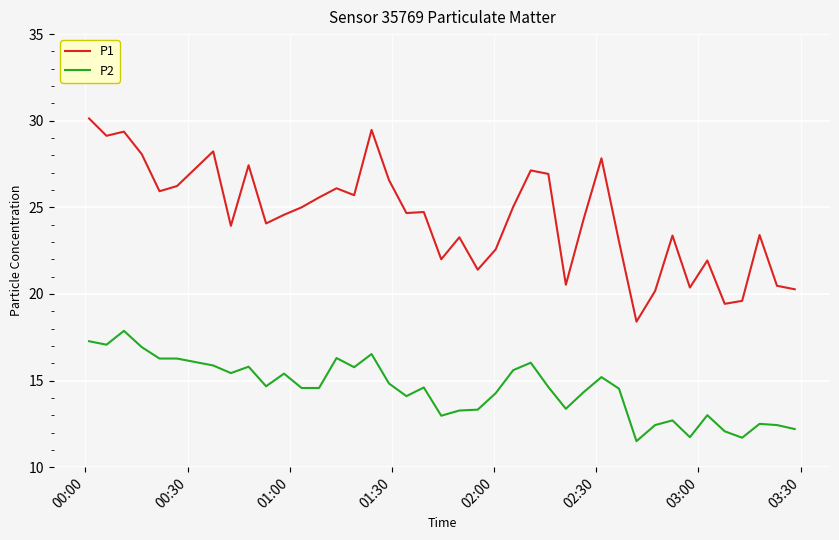

Count the number of data series in this chart.

2